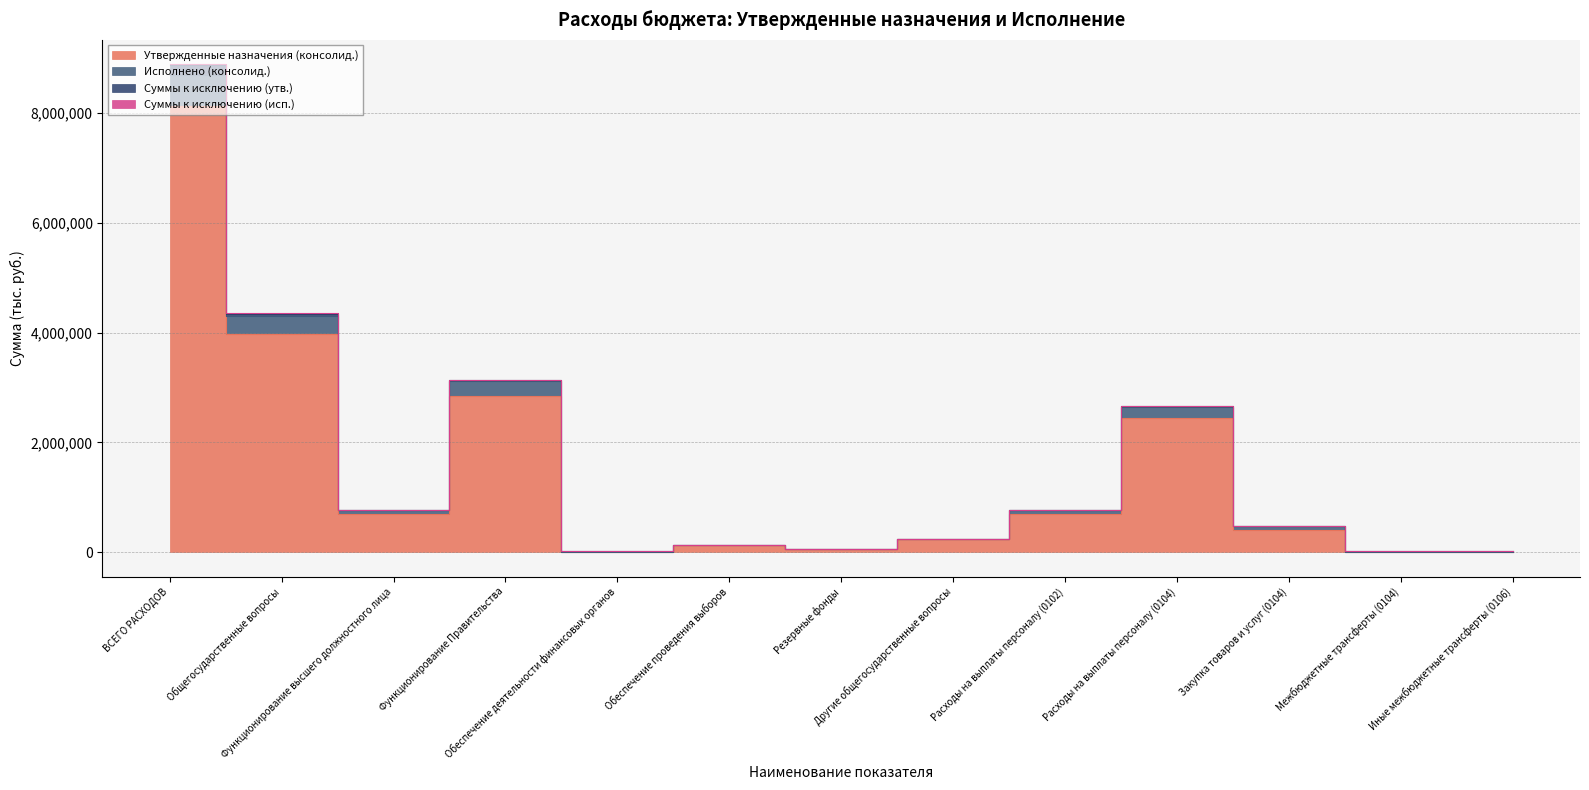

What is the sum of all Исполнено (консолид.) values?

21157472.6